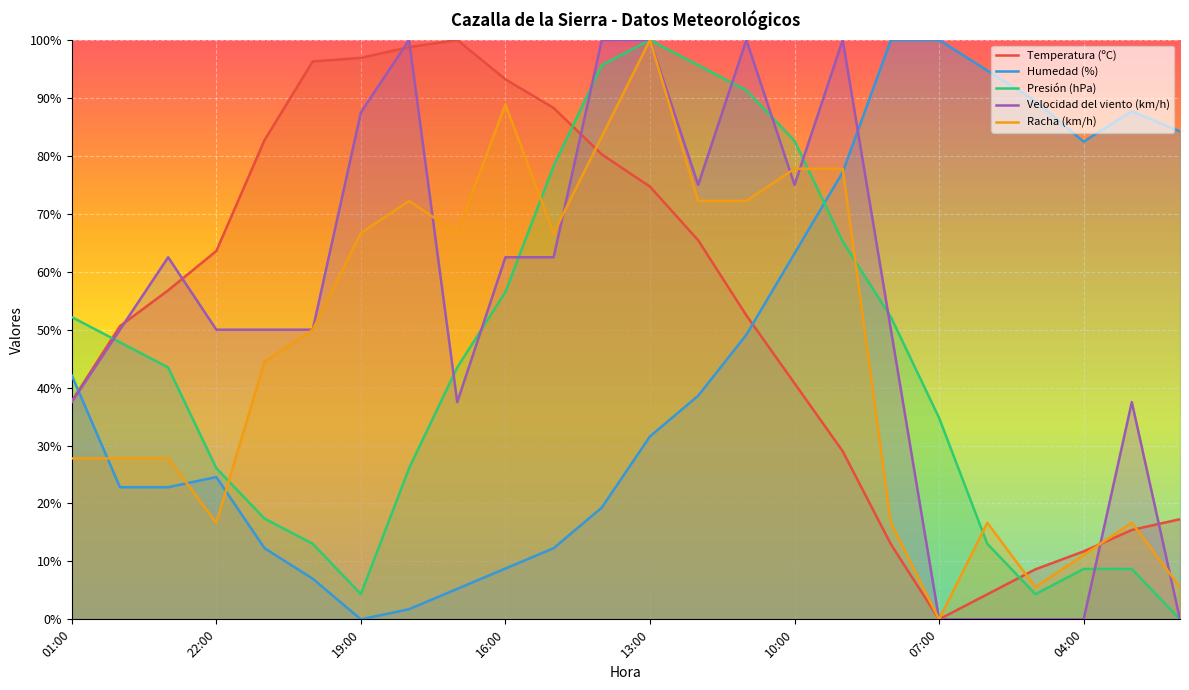

The value of Racha (km/h) at 12:00 is 117.1. True or false?

False